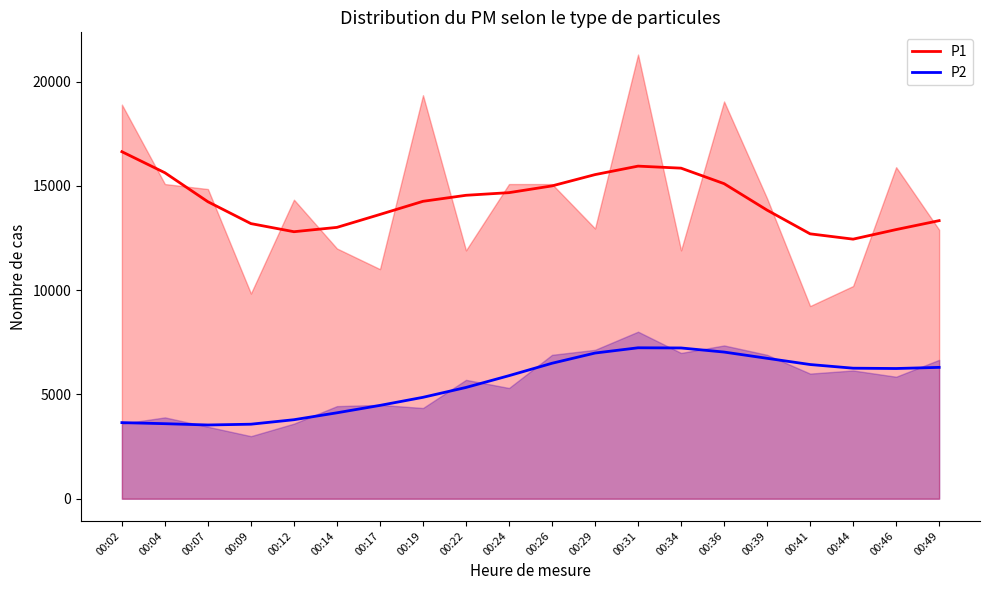

What is the spread (max minus min) of values at 00:02?

12991.0